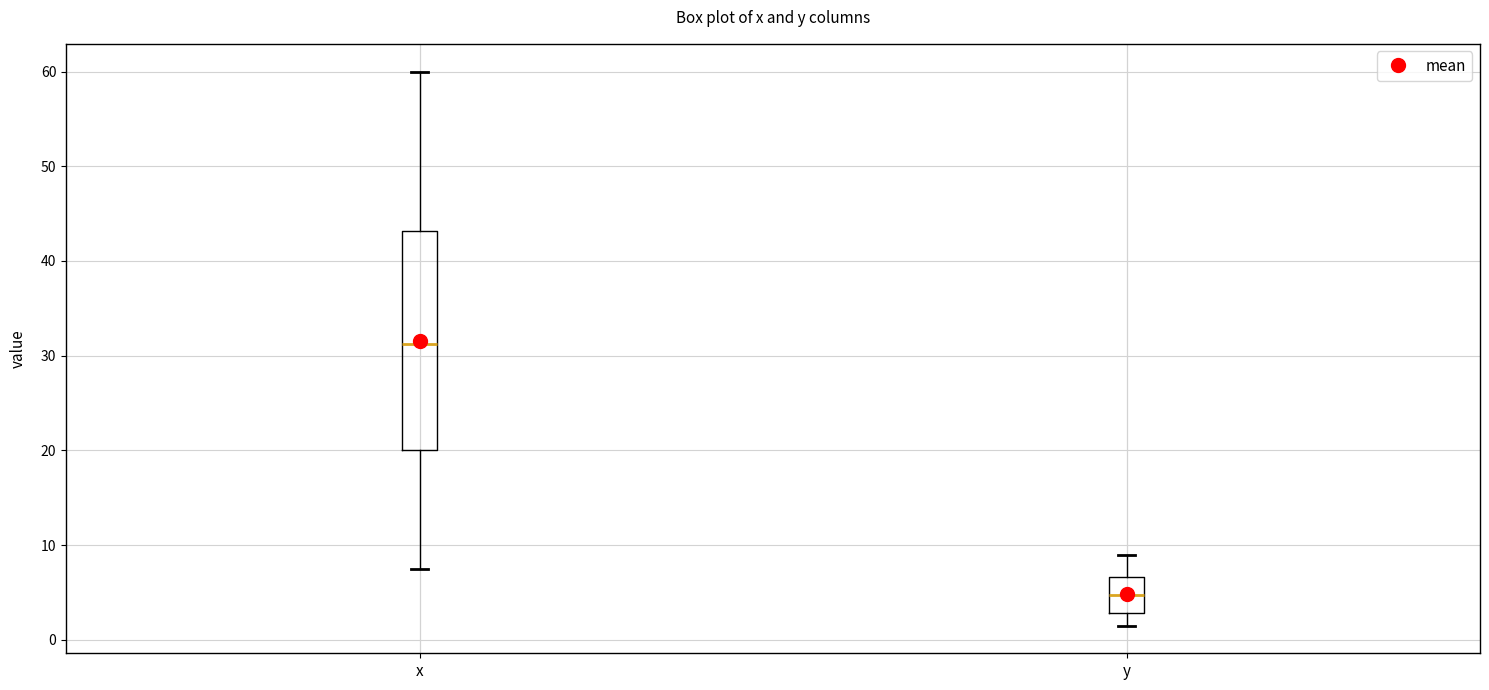

Which box's median line is the lowest?

y